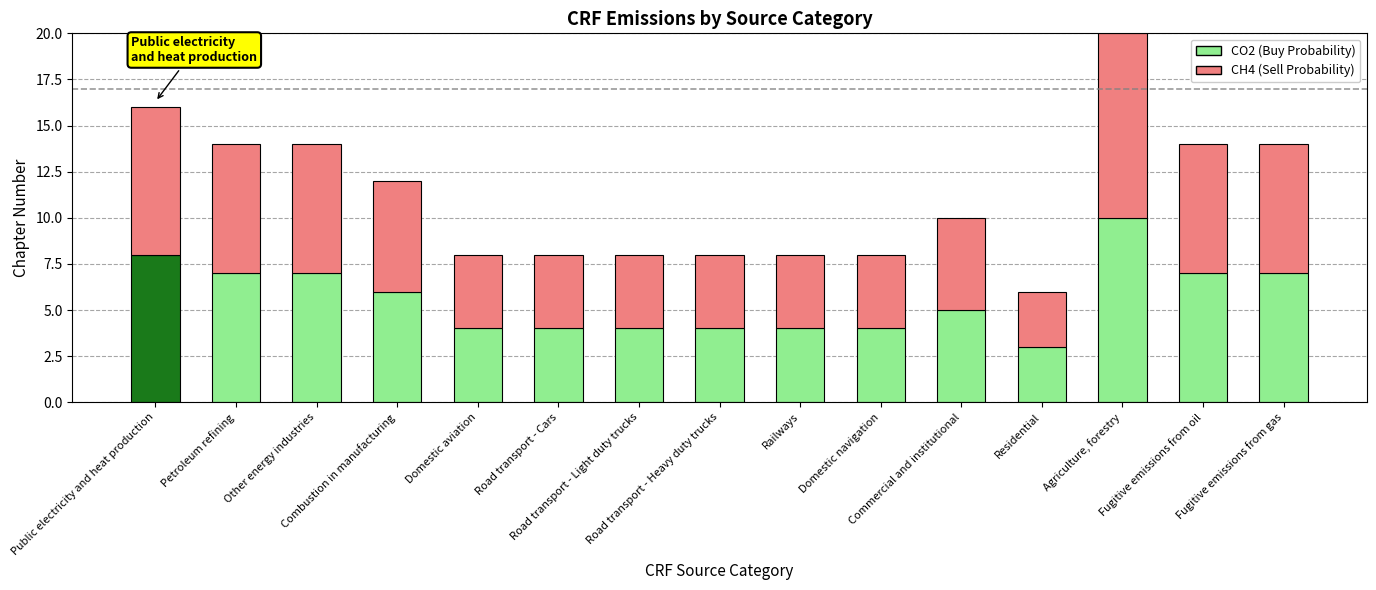

Which category has the lowest value across all series?

Residential